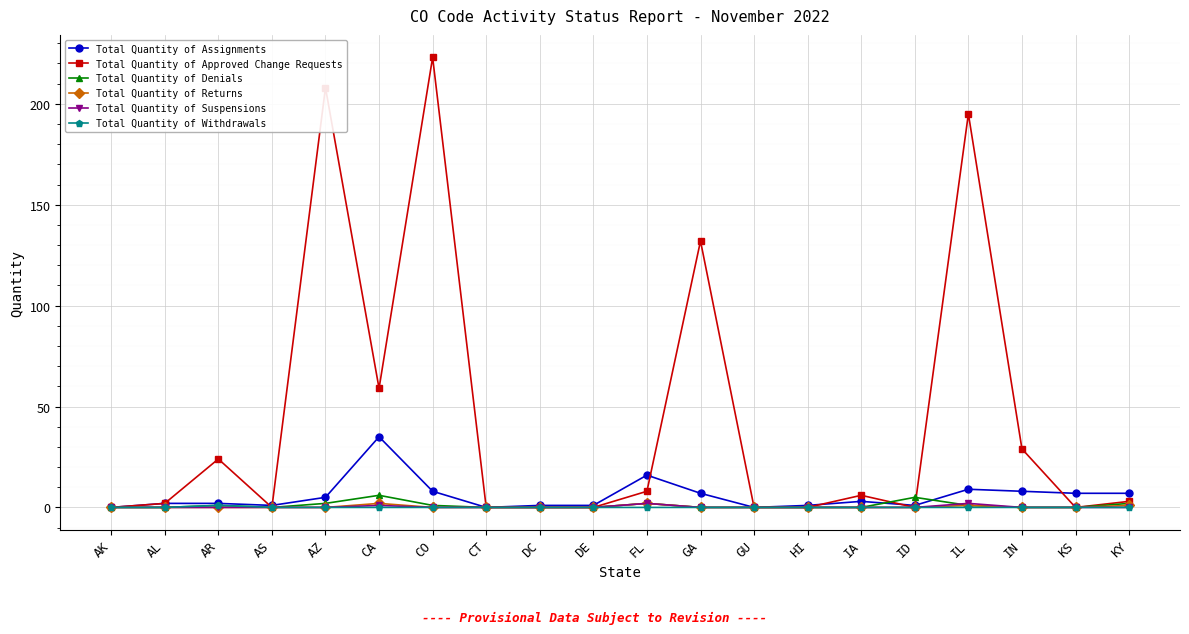

How many Total Quantity of Withdrawals values are between 0 and 1?

20